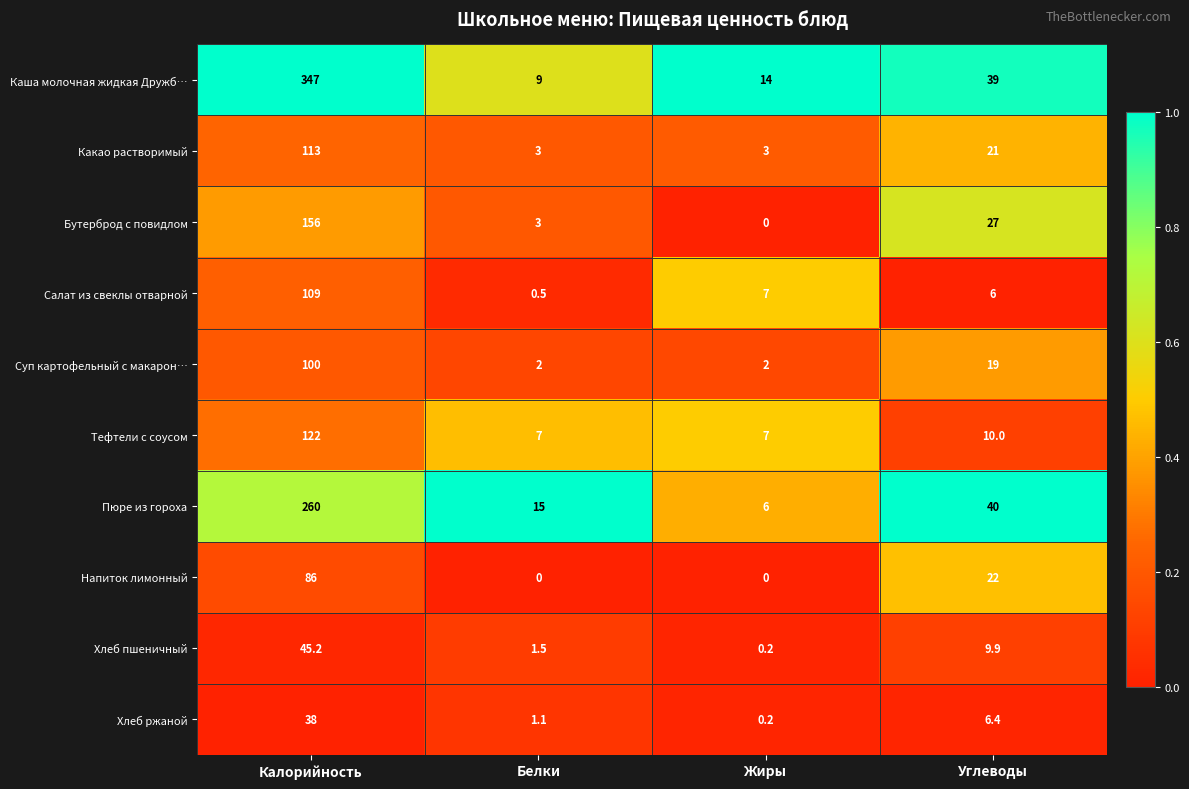

At how many categories does at least one series exceed 0?

4